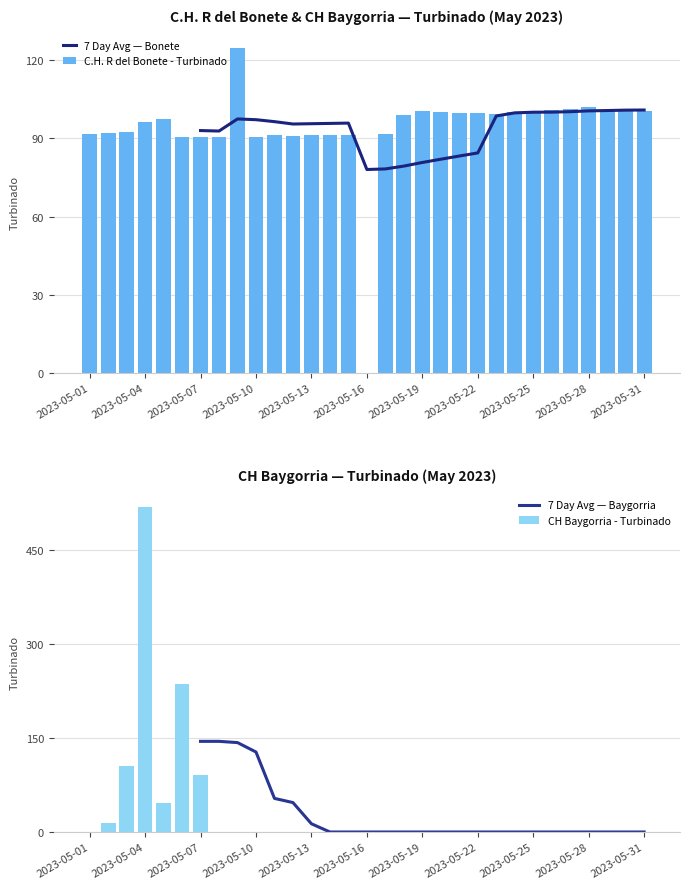

What is the sum of all C.H. R del Bonete - Turbinado values?

2910.2